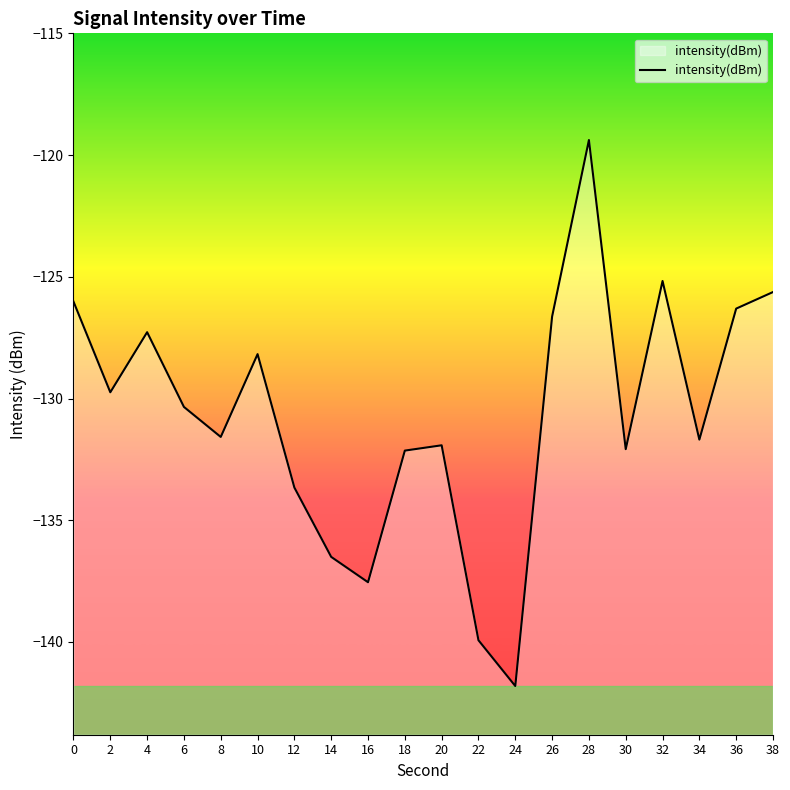

What is the smallest value displayed?

-141.8